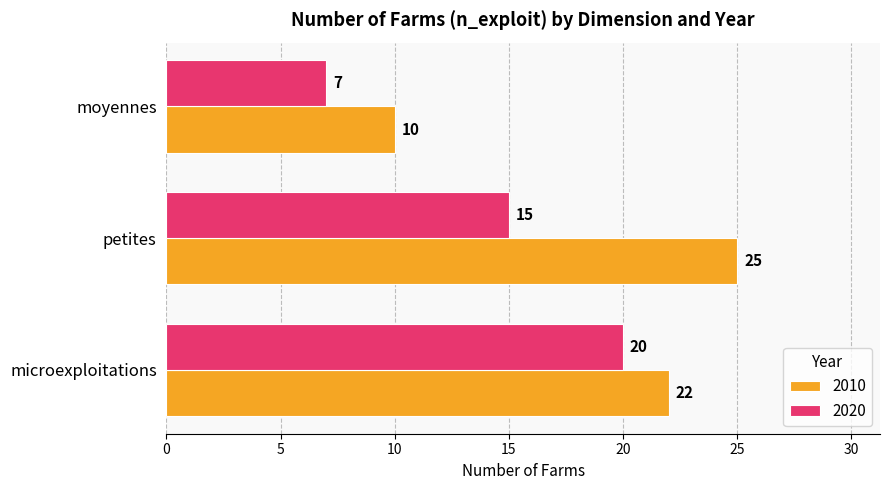

What is the spread (max minus min) of values at moyennes?

3